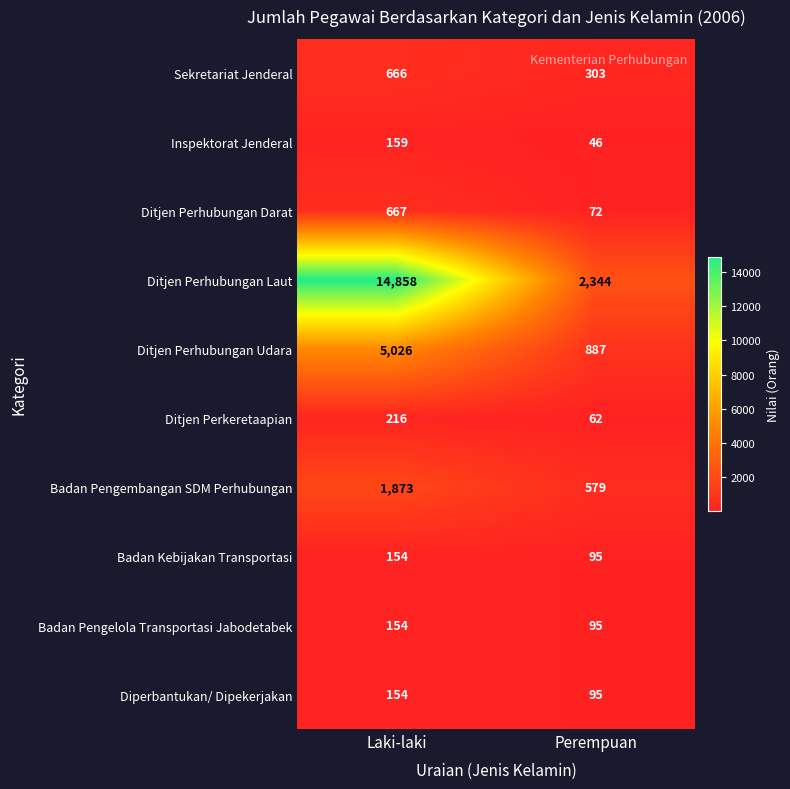

True or false: Inspektorat Jenderal has a value of 31 at Perempuan.

False